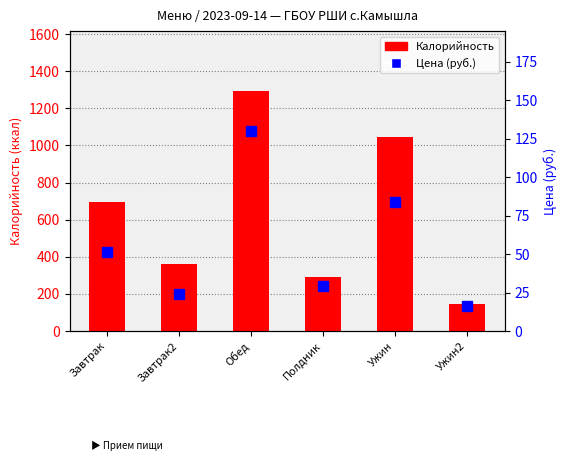

Rank the series by their average value, from highest to lowest.

Калорийность, Цена (руб.)